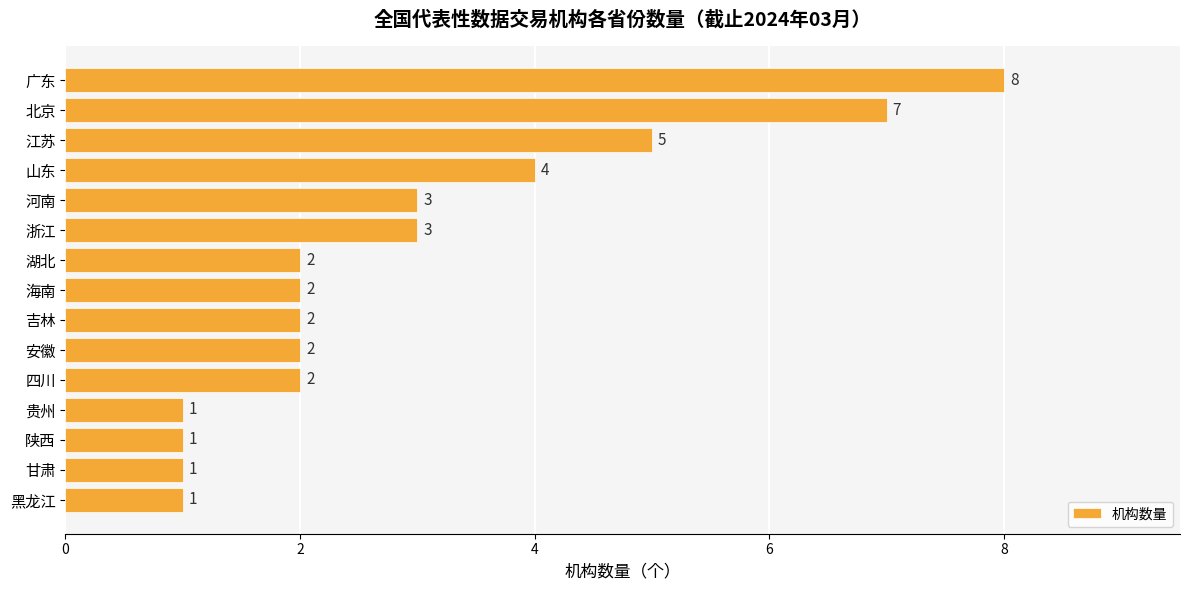

What is the value of the 14th bar from the top?

1